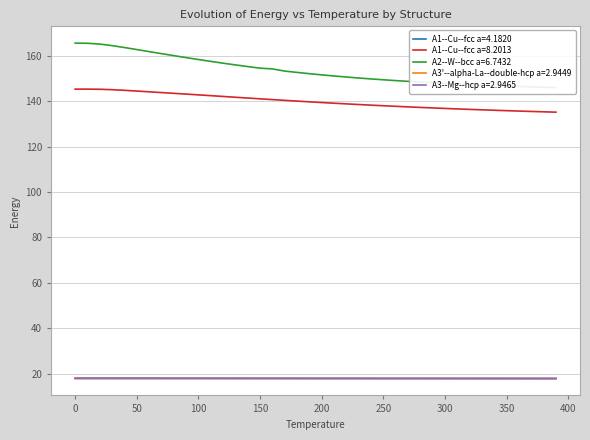

Is this an area chart (filled region under the line)?

No